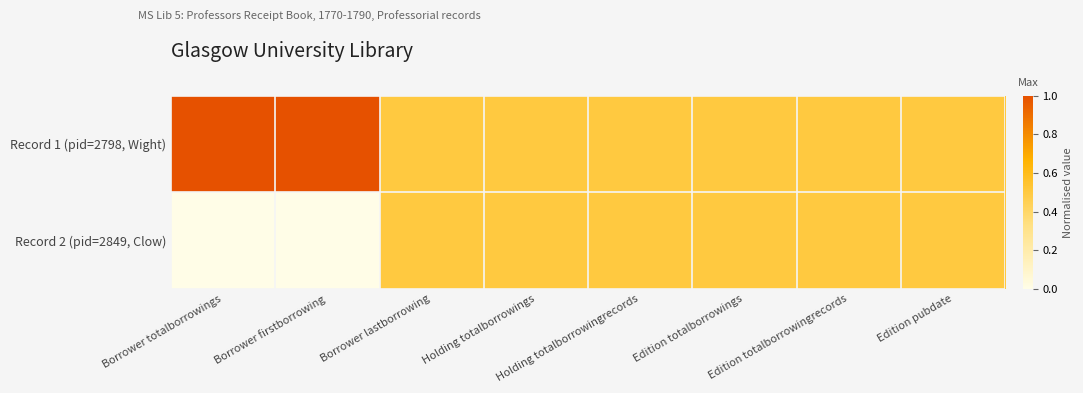

Reading left to right, what are all the values shown in this chart?

Record 1 (pid=2798, Wight): Borrower totalborrowings=1.0	Borrower firstborrowing=1.0	Borrower lastborrowing=0.5	Holding totalborrowings=0.5	Holding totalborrowingrecords=0.5	Edition totalborrowings=0.5	Edition totalborrowingrecords=0.5	Edition pubdate=0.5
Record 2 (pid=2849, Clow): Borrower totalborrowings=0.0	Borrower firstborrowing=0.0	Borrower lastborrowing=0.5	Holding totalborrowings=0.5	Holding totalborrowingrecords=0.5	Edition totalborrowings=0.5	Edition totalborrowingrecords=0.5	Edition pubdate=0.5